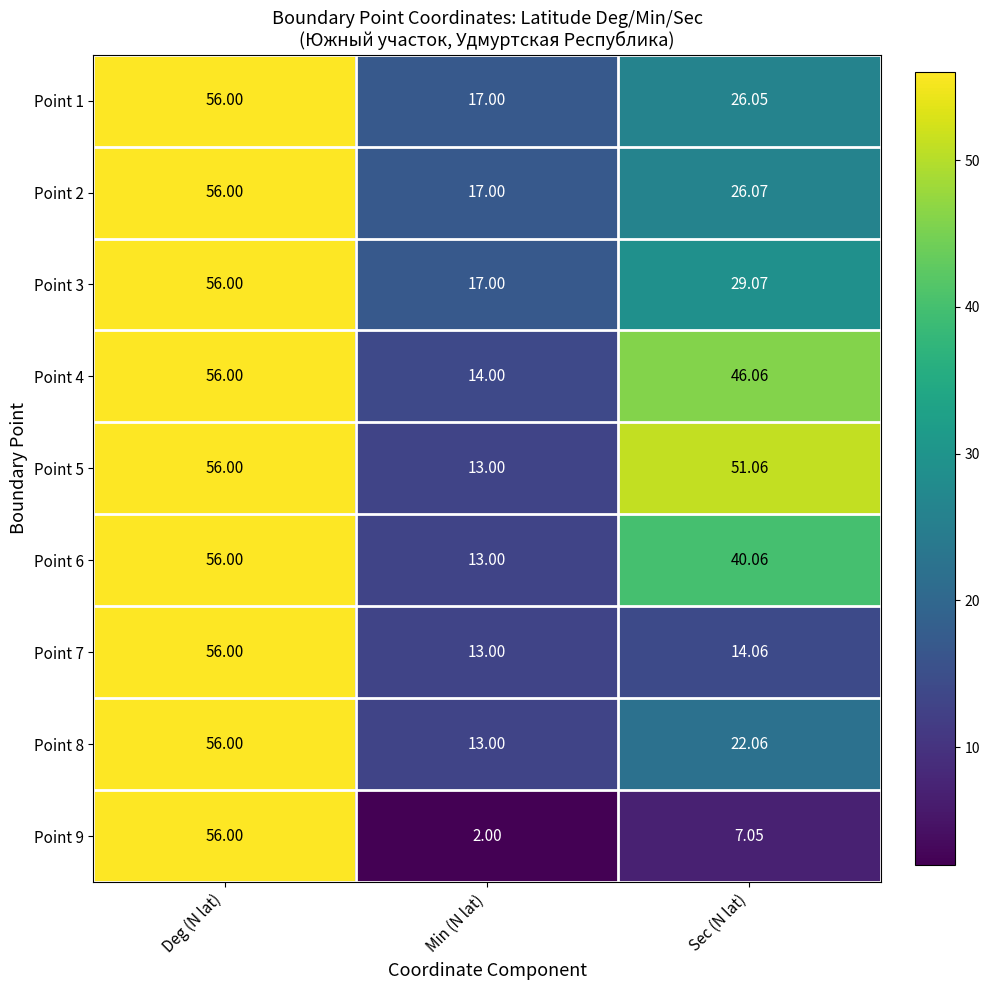

At which category is the sum across all series the highest?

Deg (N lat)